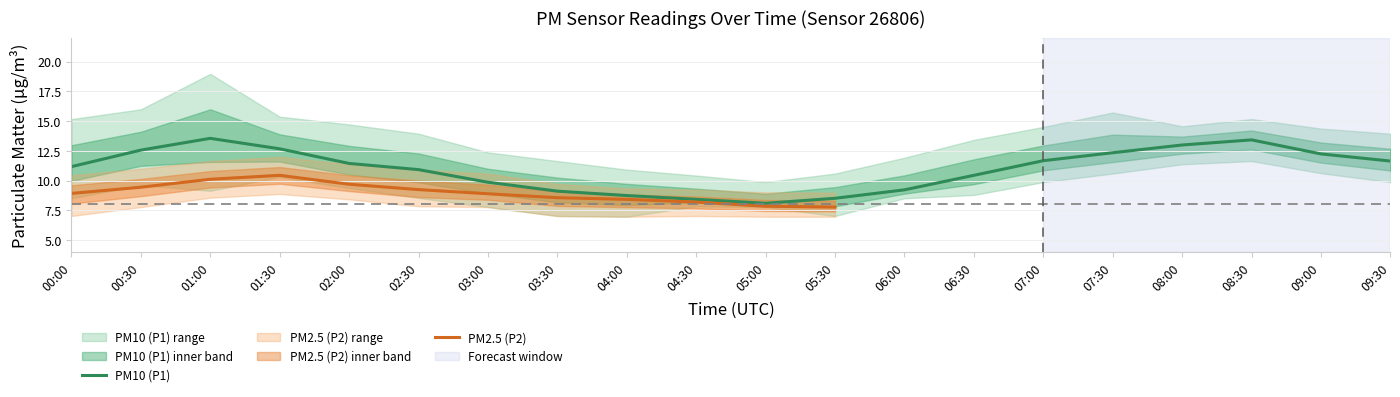

At which category does the chart reach its minimum across all series?

04:00